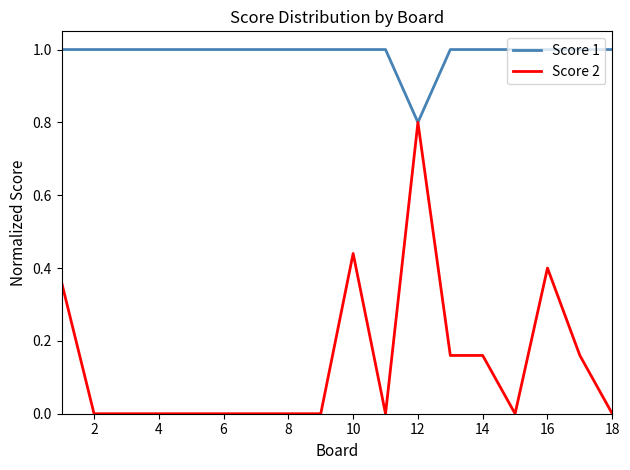

List the series in order of their peak value, lowest first.

Score 2, Score 1